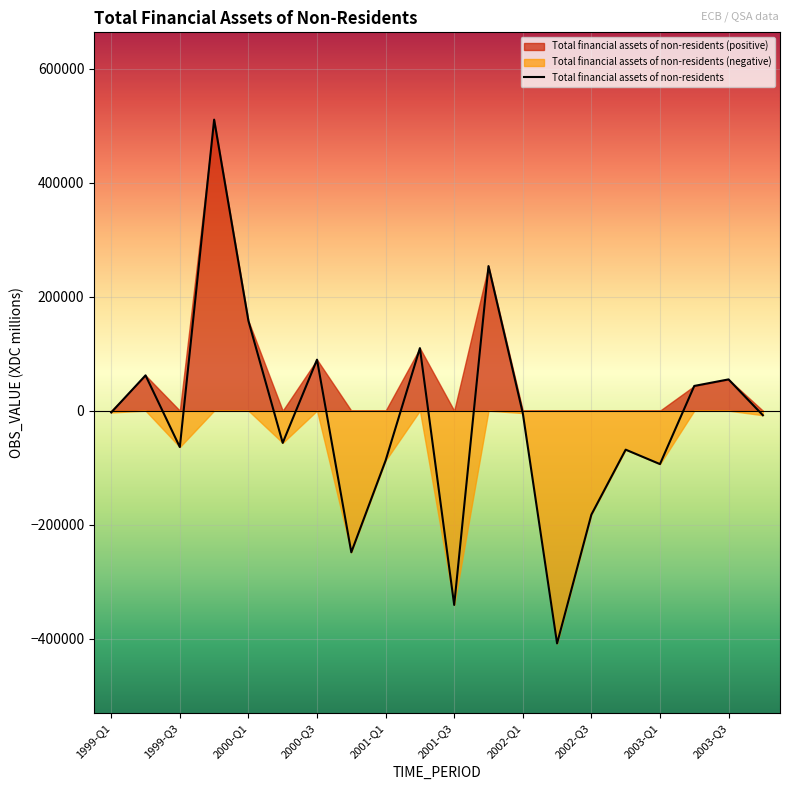

The value at 2000-Q3 is 46092.9. True or false?

False